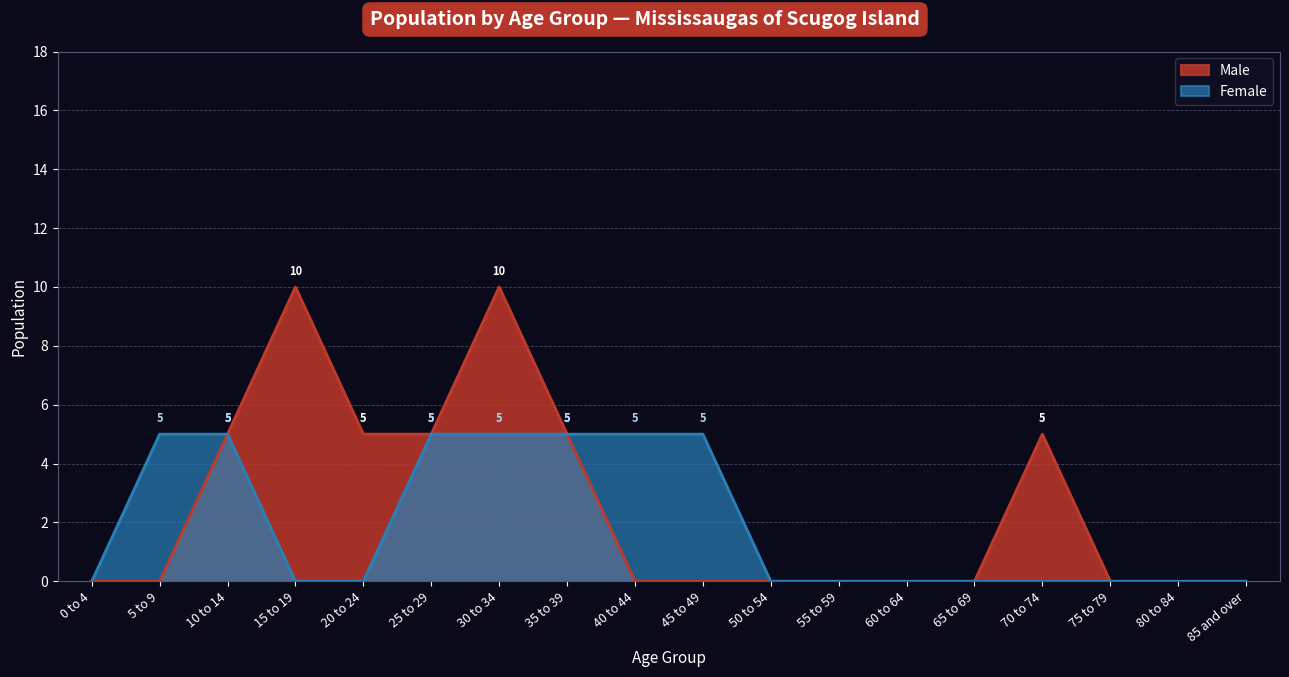

Rank the categories by Female value from highest to lowest.

5 to 9, 10 to 14, 25 to 29, 30 to 34, 35 to 39, 40 to 44, 45 to 49, 0 to 4, 15 to 19, 20 to 24, 50 to 54, 55 to 59, 60 to 64, 65 to 69, 70 to 74, 75 to 79, 80 to 84, 85 and over